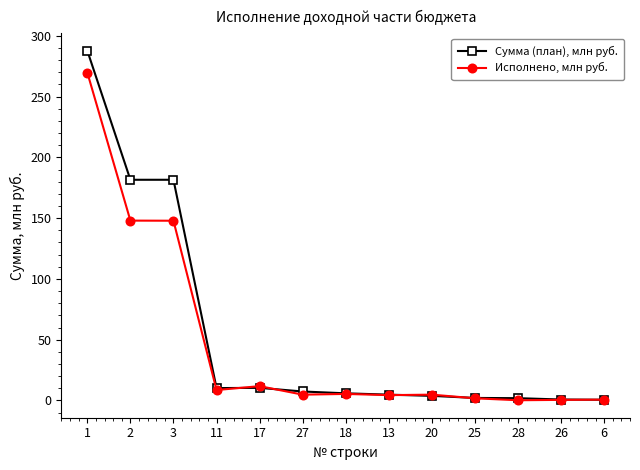

What is the maximum value shown in the chart?

287.8